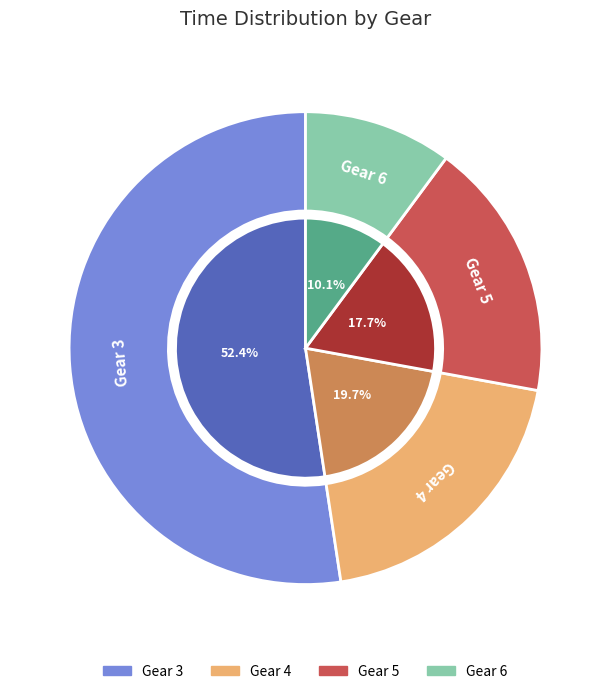

Which slice is the smallest?

Gear 6